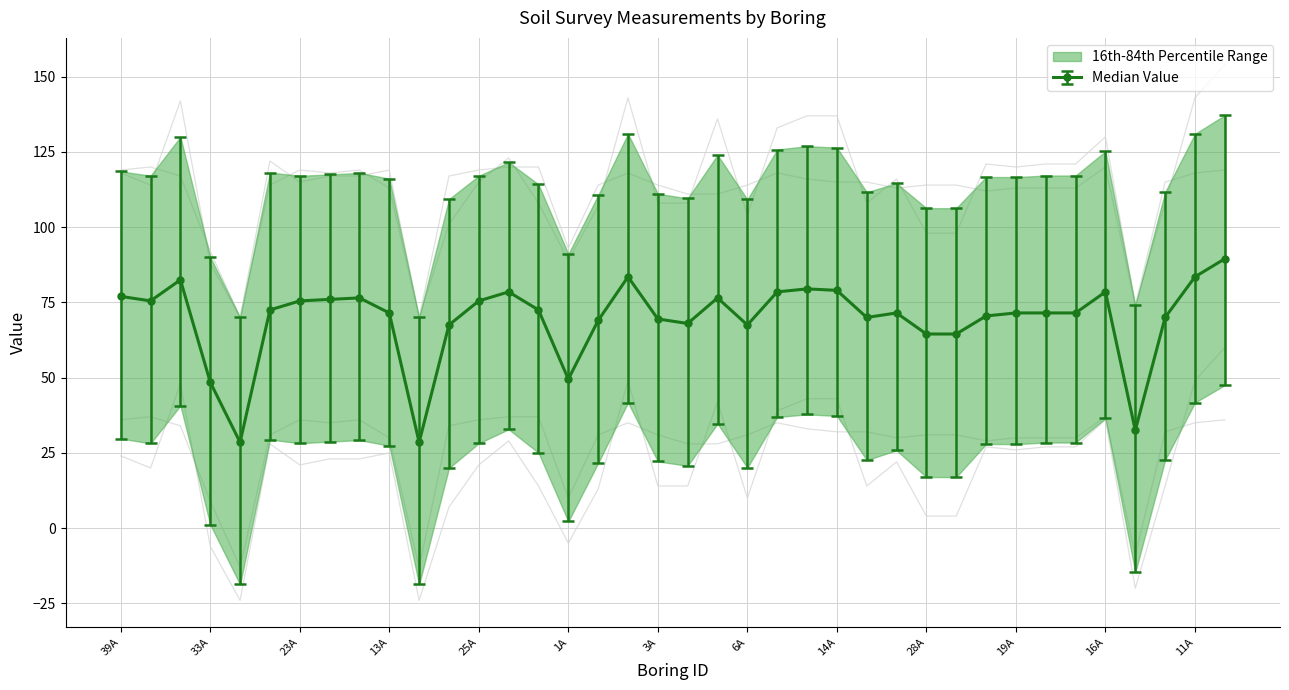

Is it true that MBPOTS equals 45 at 18A?

False